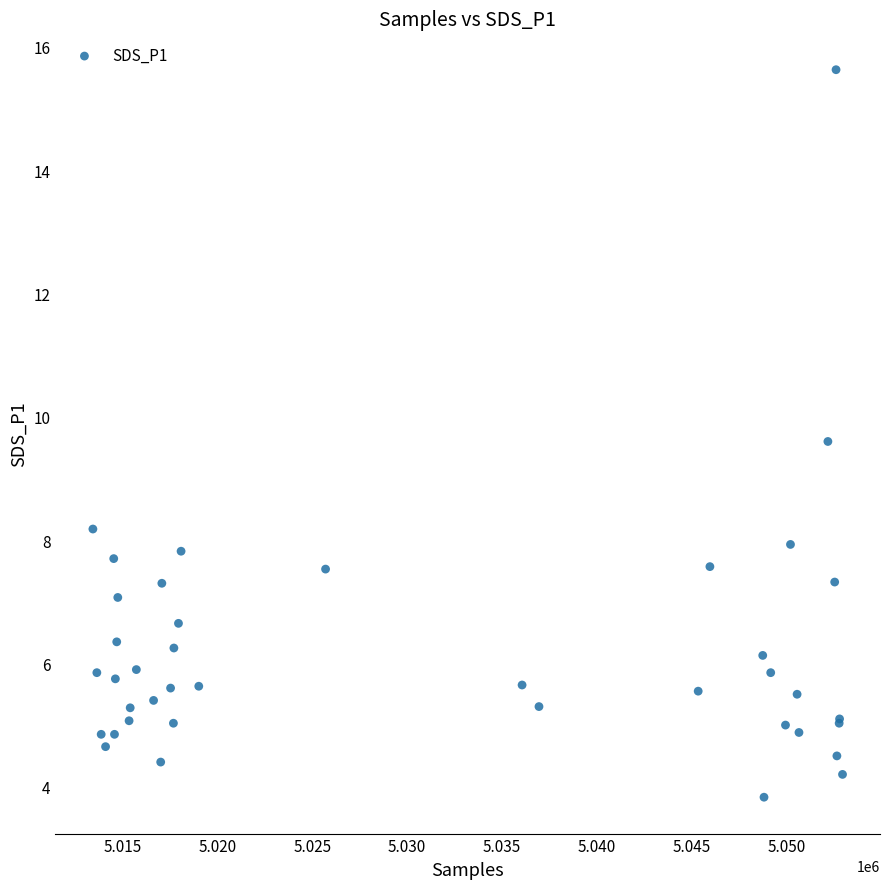

What Y value in the scatter plot is closest to 9?

9.6